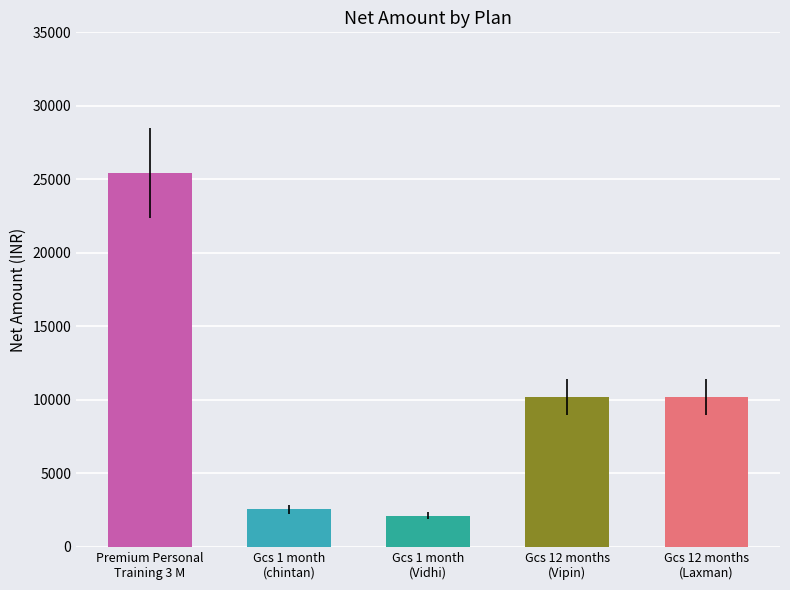

What is the value of the 1st bar from the left?

25423.7